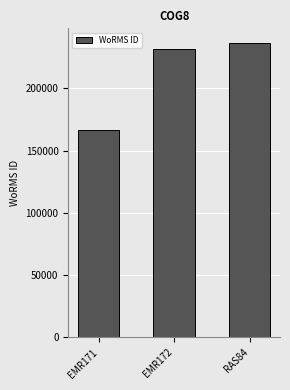

Reading right to left, list all the values displayed in this chart.

RAS84=236331	EMR172=231816	EMR171=166496